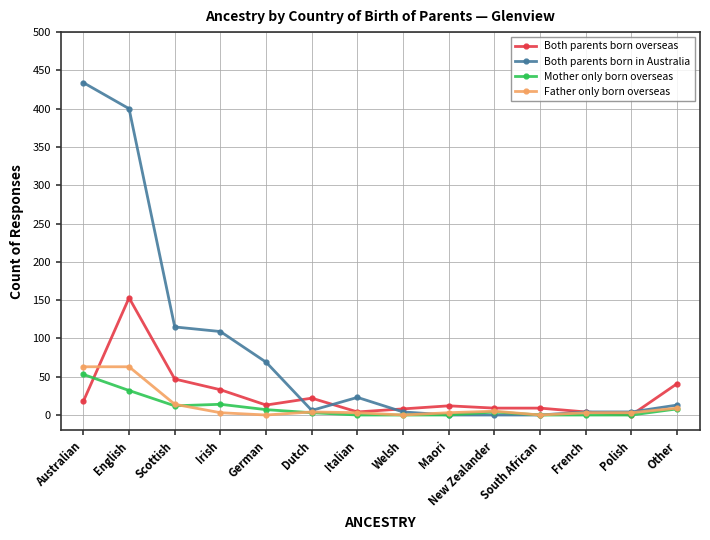

List the series in order of their peak value, highest first.

Both parents born in Australia, Both parents born overseas, Father only born overseas, Mother only born overseas